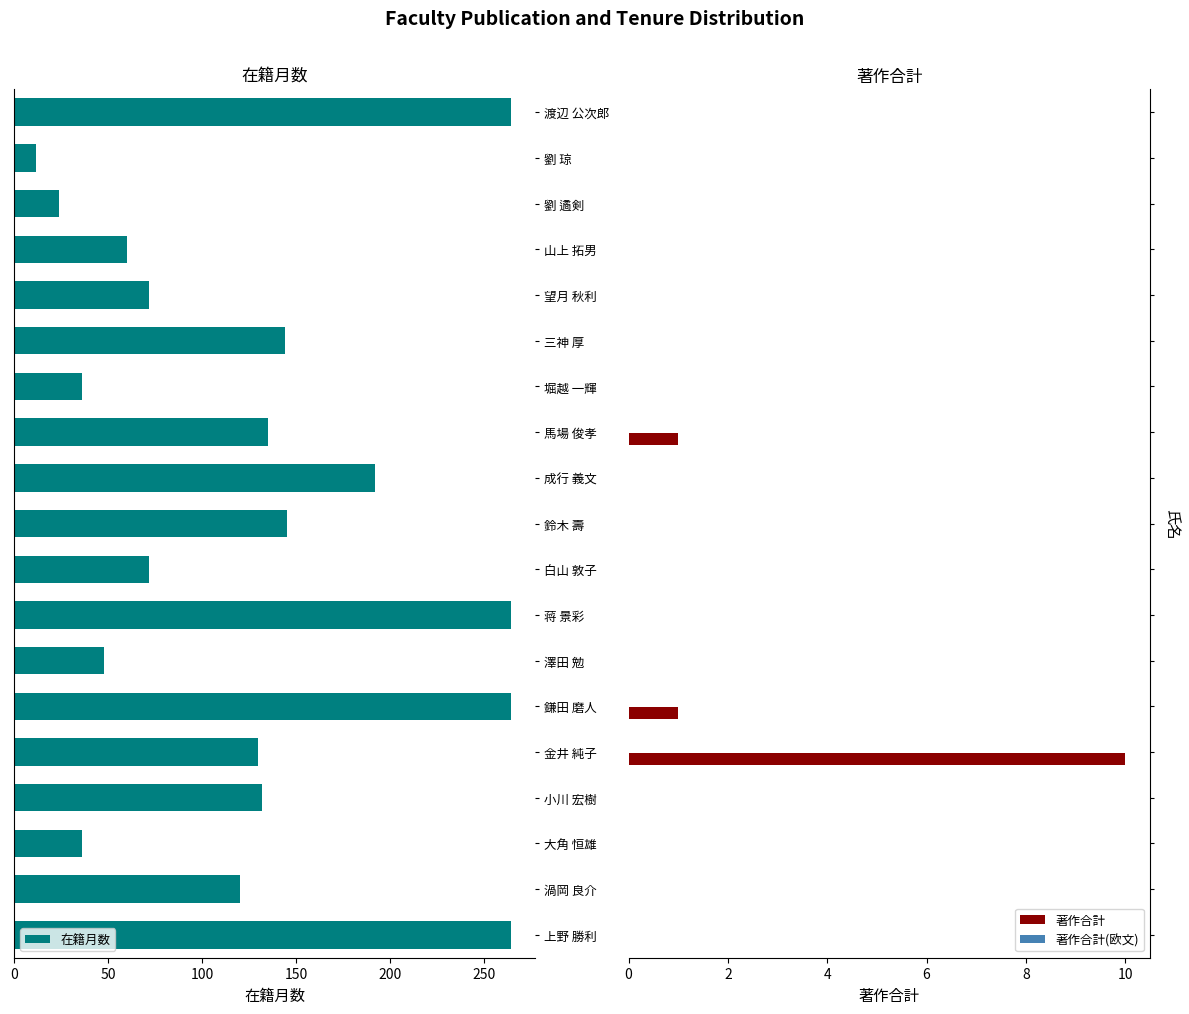

What is the maximum value for 著作合計?

10